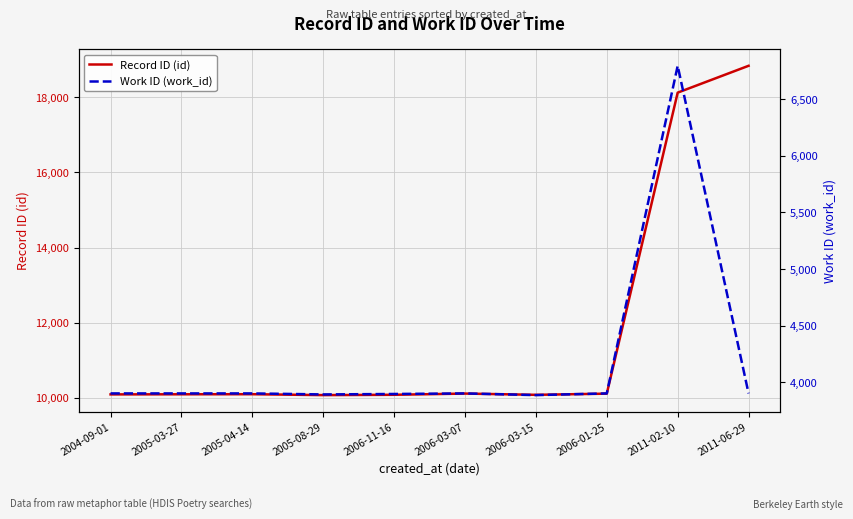

Between 2006-11-16 and 2011-06-29, which series saw the biggest shift?

Record ID (id)